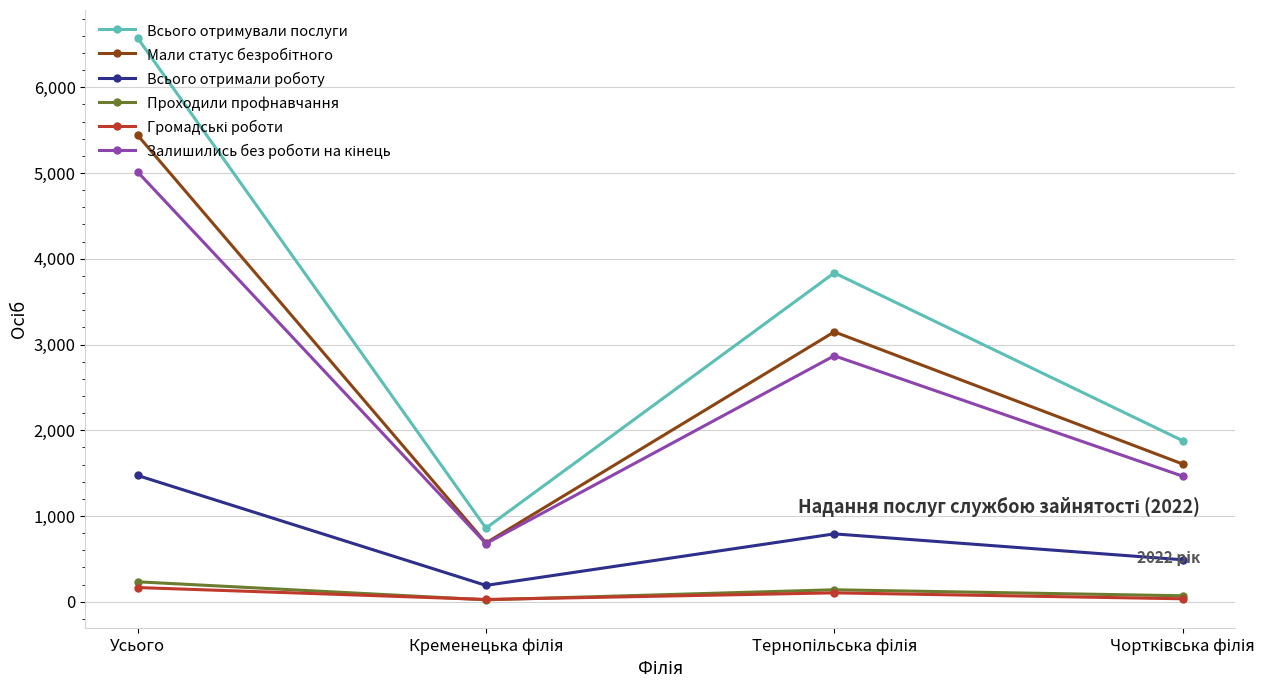

What is the spread (max minus min) of values at Усього?

6408